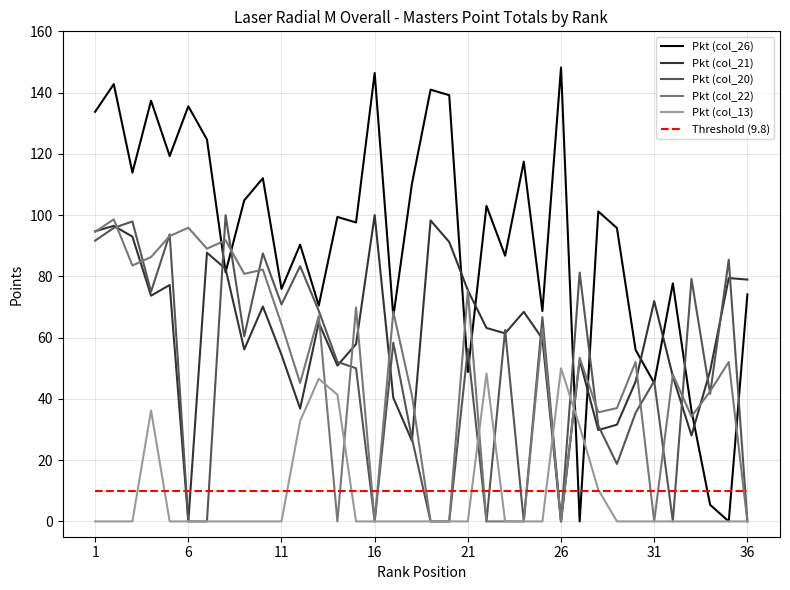

True or false: Pkt (col_26) has more than 1 points higher than both neighbors.

True